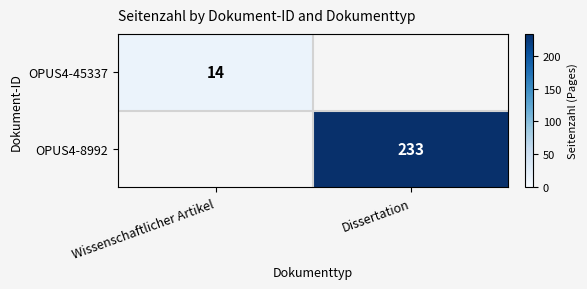

Between Wissenschaftlicher Artikel and Dissertation, which is larger?

Dissertation